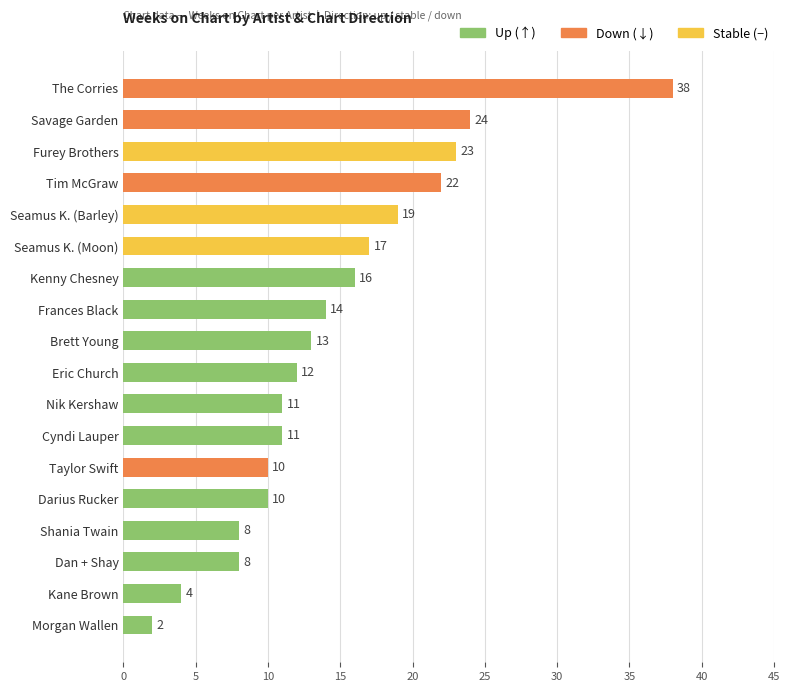

What is the ratio of the value at Cyndi Lauper to the value at Nik Kershaw?

1.0